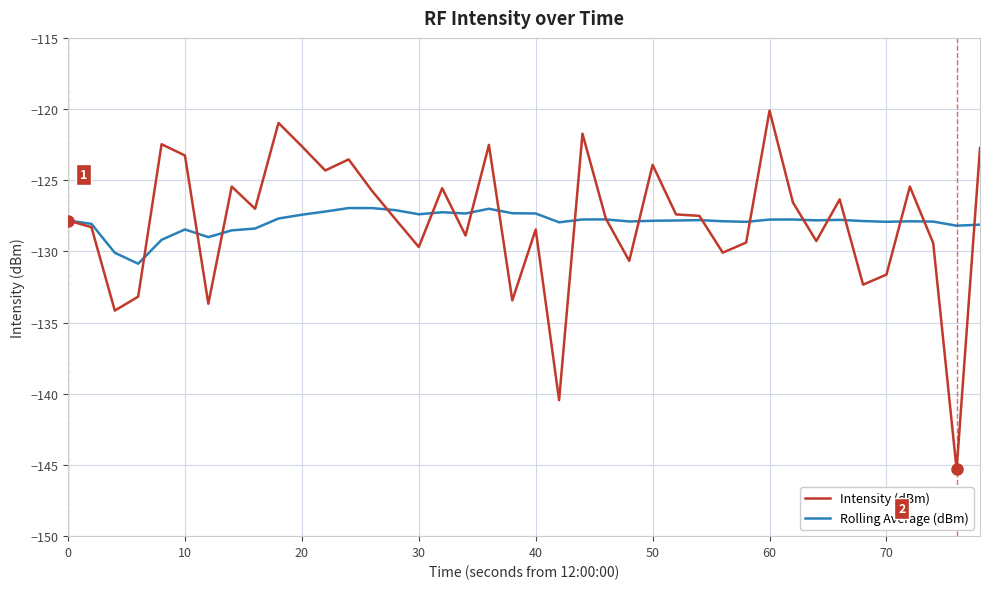

What is the highest value of the Rolling Average (dBm) series?

-127.0